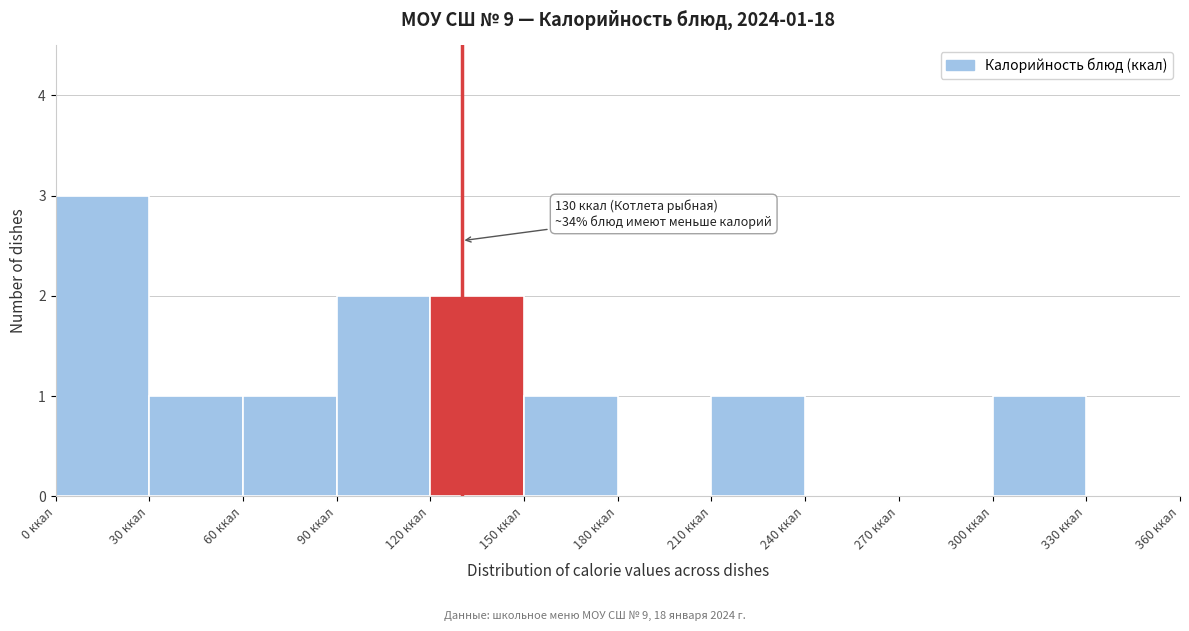

Over which range of the x-axis is the bar tallest?

0 to 30